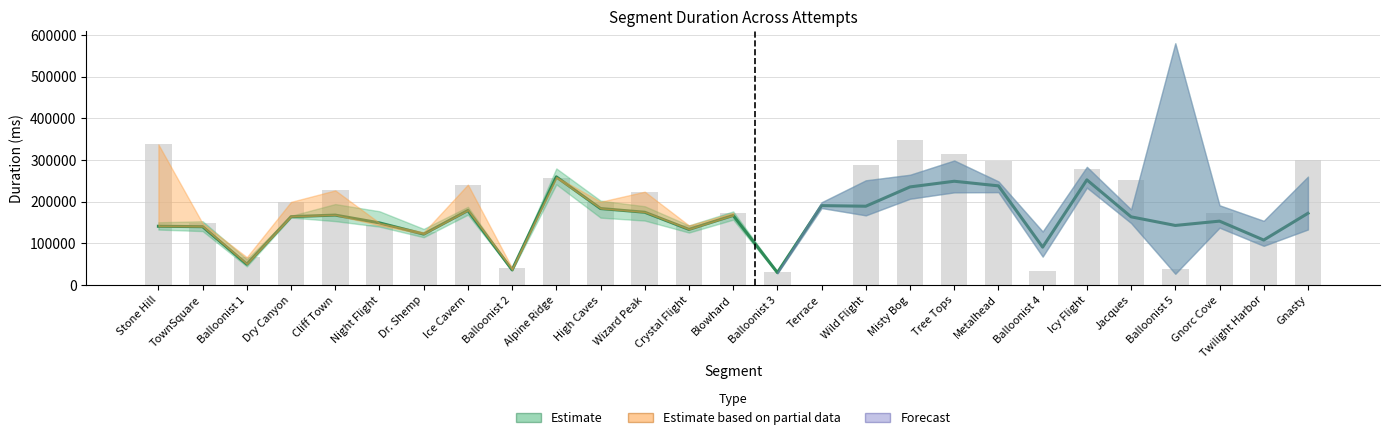

Which category has the highest value across all series?

Misty Bog